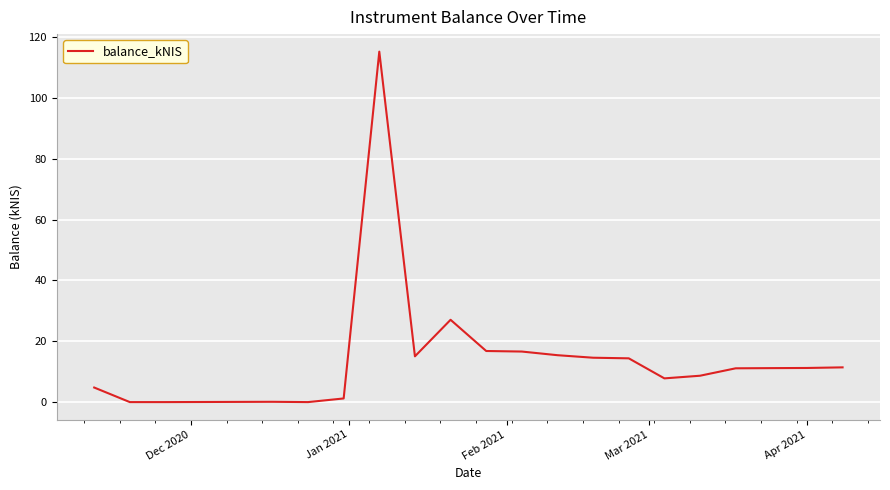

What is the greatest value displayed?

115.2